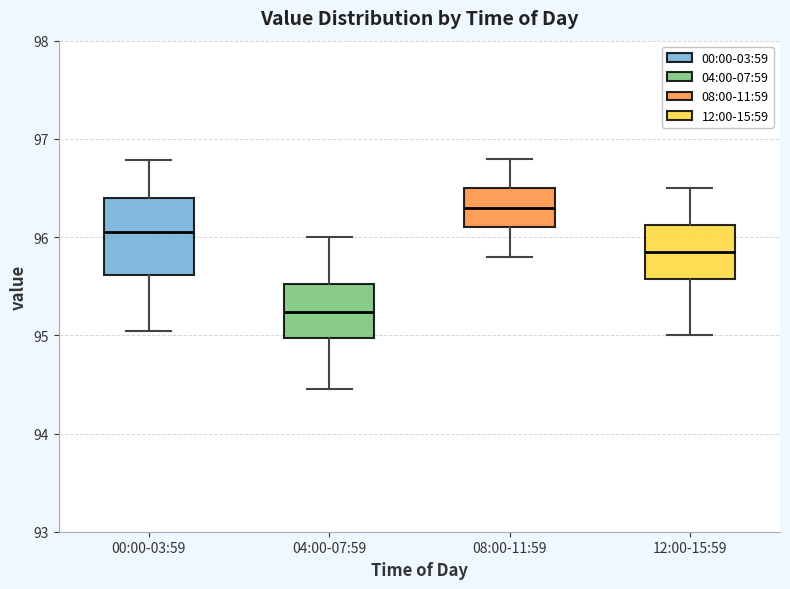

Which box has the highest median line?

08:00-11:59